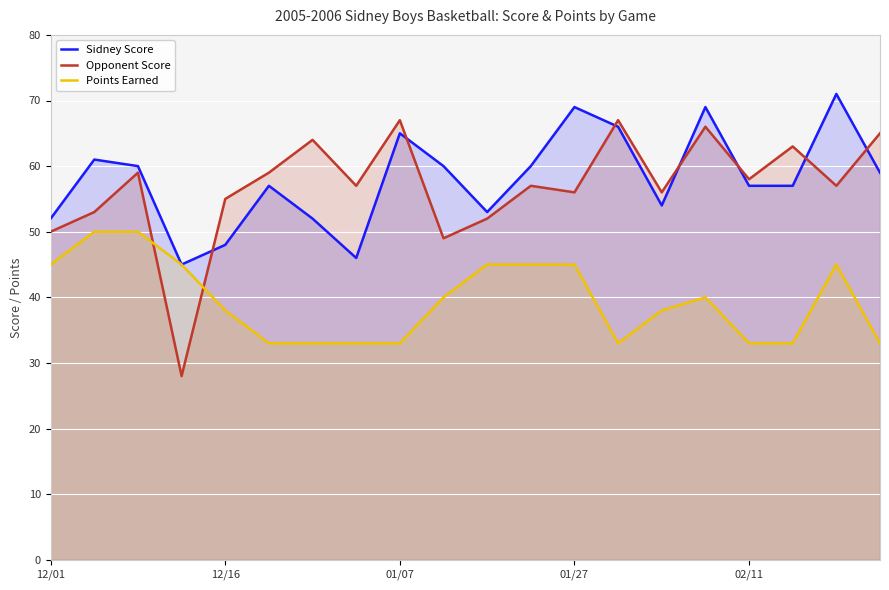

What is the difference between the second highest and minimum values in the Opponent Score series?

39